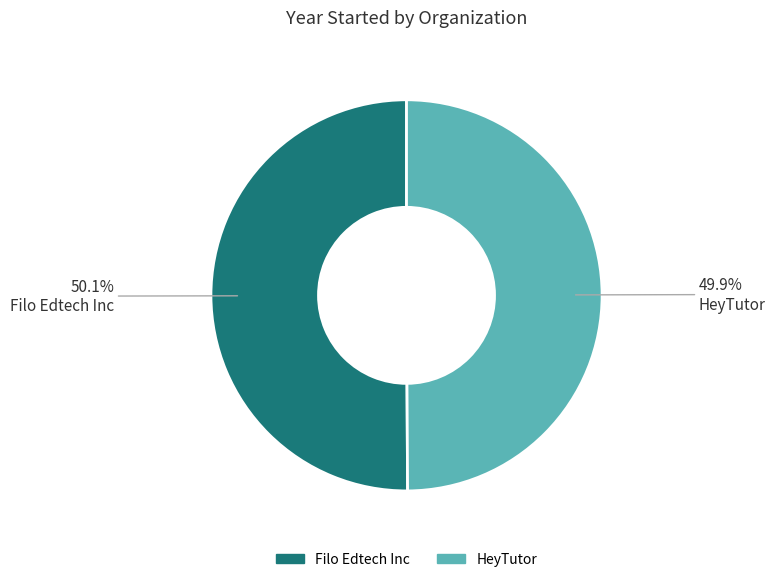

Count the number of slices in the pie.

2